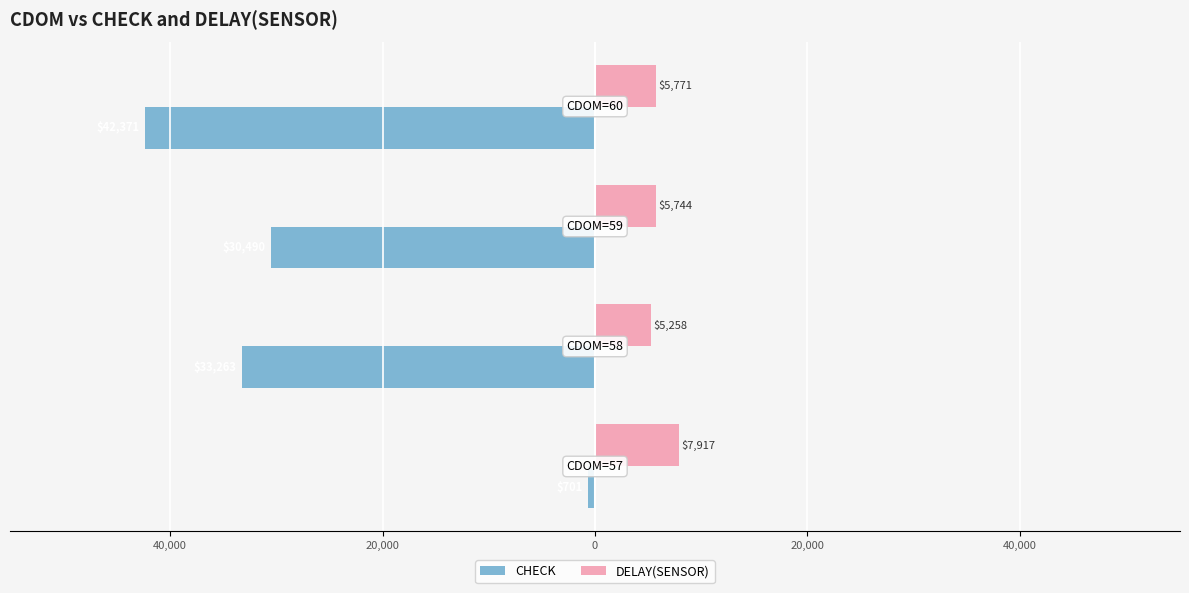

What are all the series names shown in the legend?

CHECK, DELAY(SENSOR)